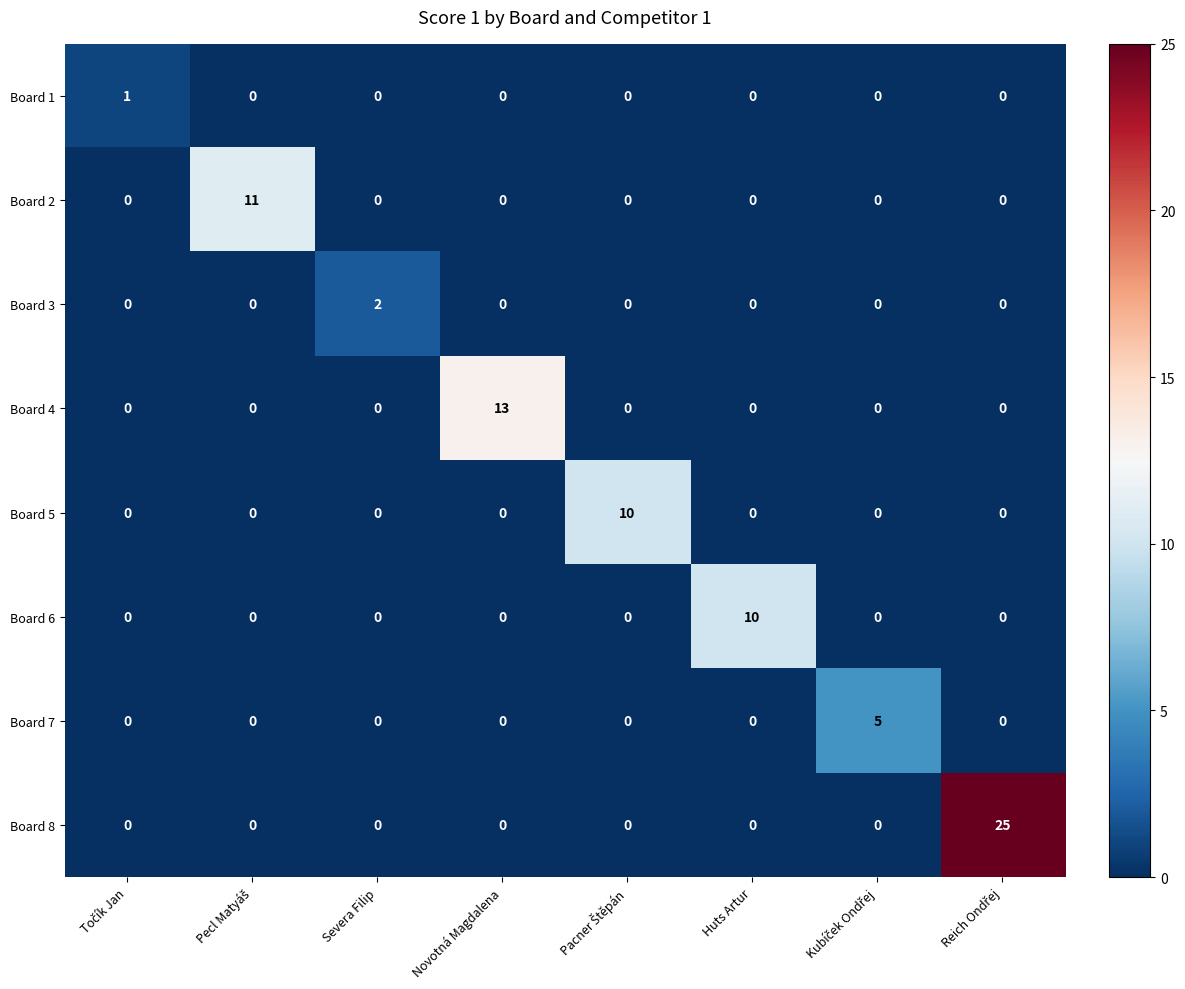

At how many categories does at least one series exceed 6?

5